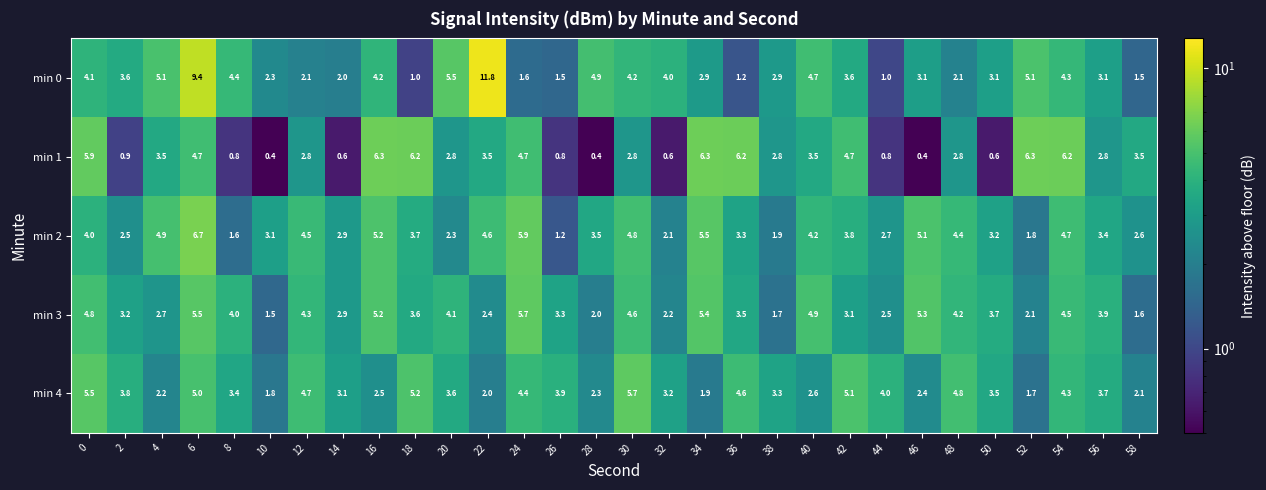

Which series changed the most between 16 and 58?

min 3